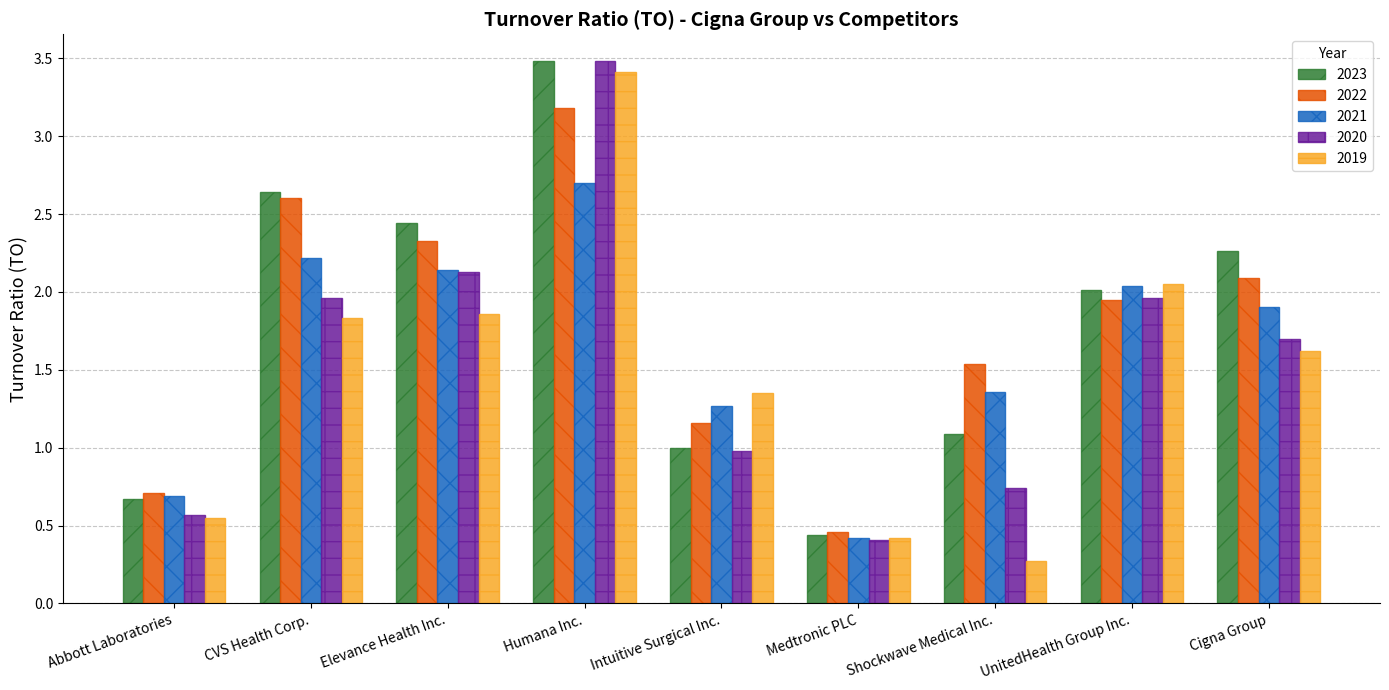

True or false: 2019 has a value of 1.8 at CVS Health Corp..

True